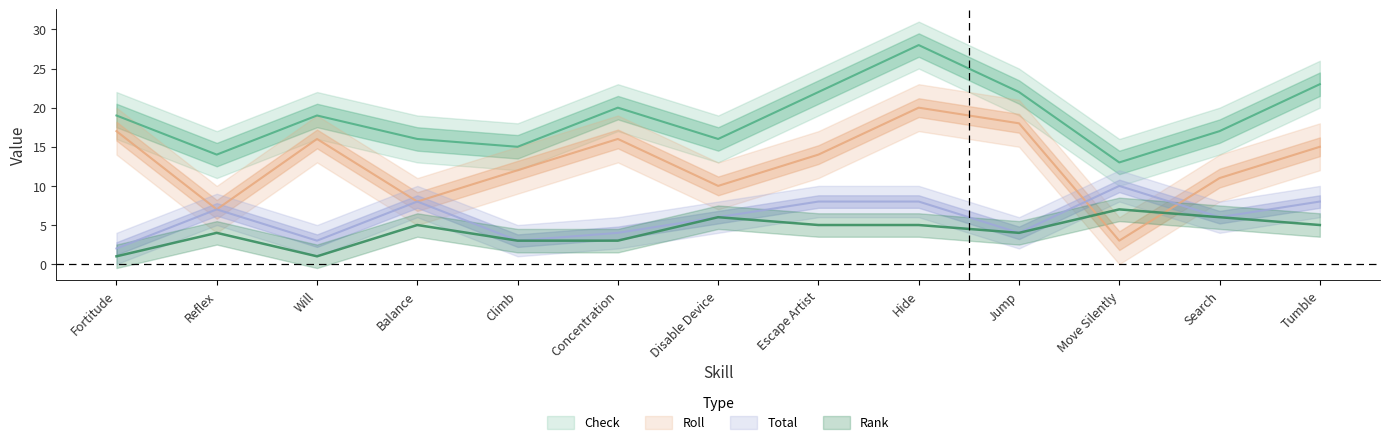

Reading right to left, transcribe all the data shown in this chart.

Check: 23	17	13	22	28	22	16	20	15	16	19	14	19
Roll: 15	11	3	18	20	14	10	16	12	8	16	7	17
Total: 8	6	10	4	8	8	6	4	3	8	3	7	2
Rank: 5	6	7	4	5	5	6	3	3	5	1	4	1